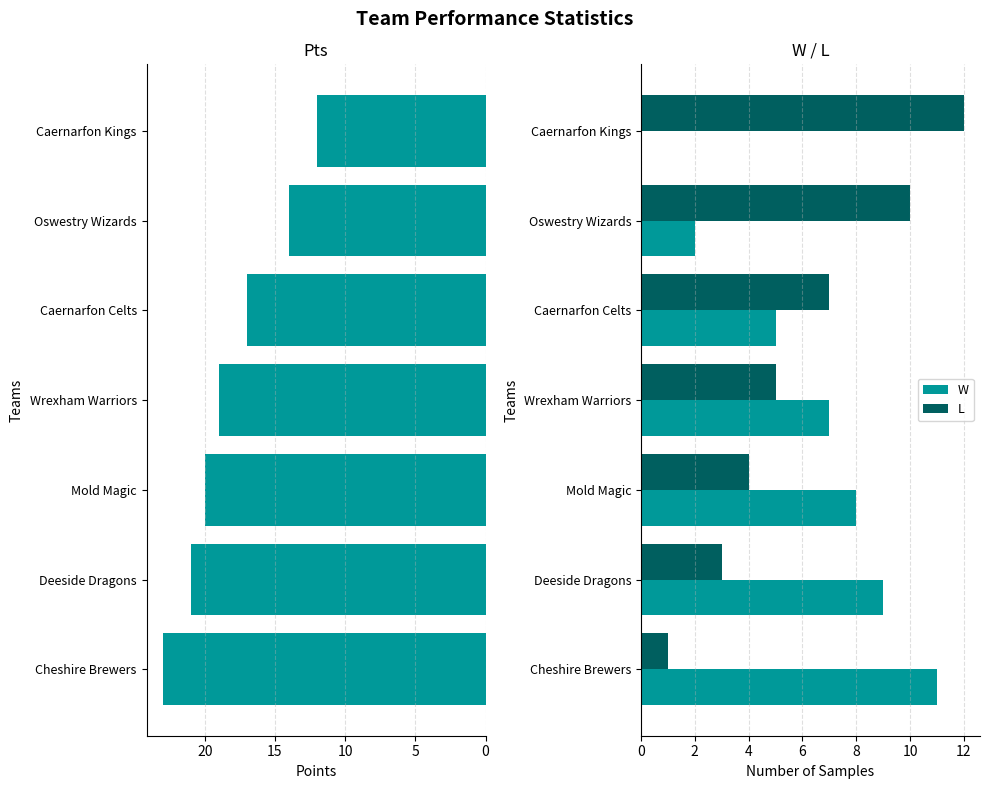

Is the value of W at Caernarfon Celts greater than the value of L at Mold Magic?

Yes